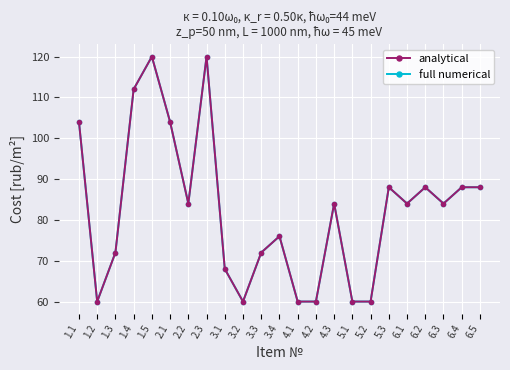

Is this an area chart (filled region under the line)?

No